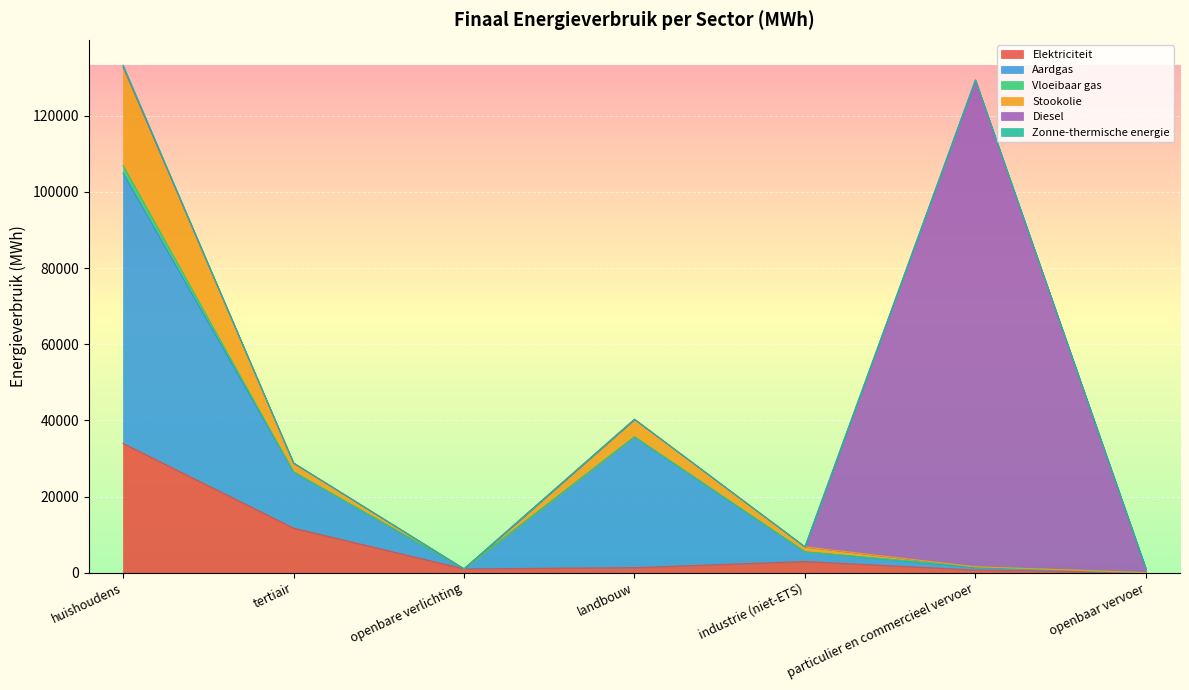

Count the number of categories in the chart.

7